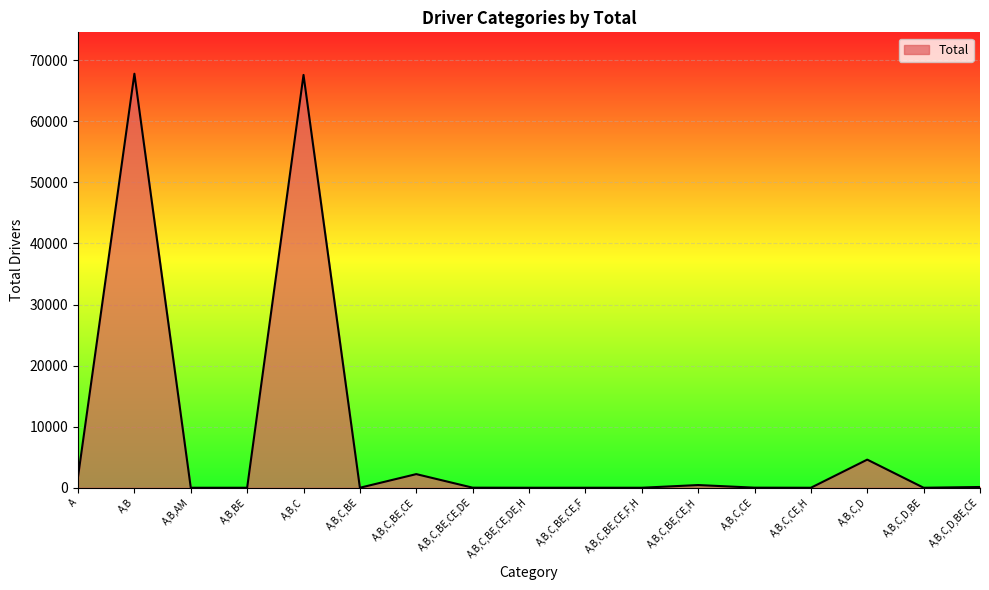

What is the average value?

8509